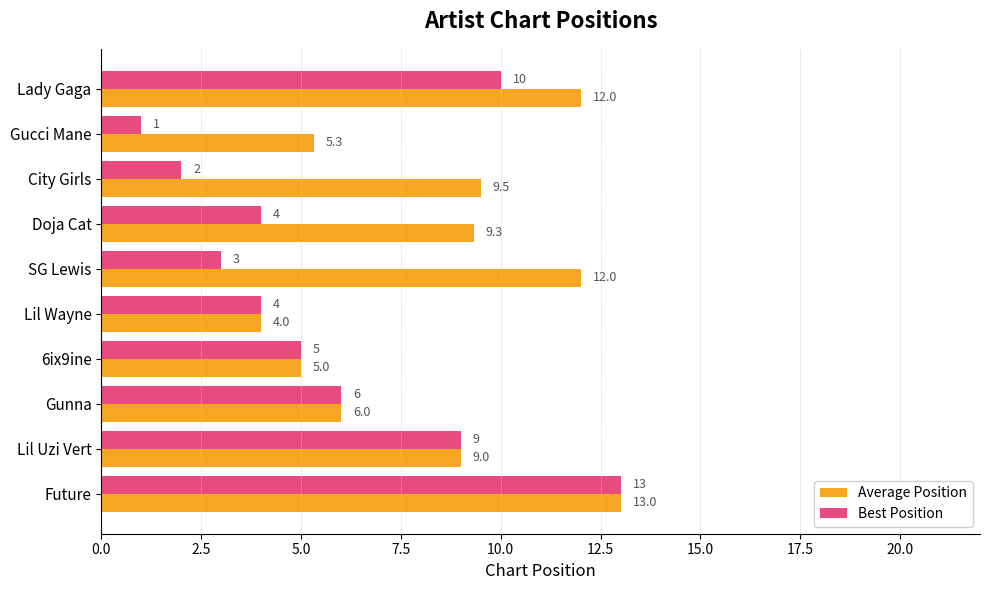

Which category has the lowest value in the Average Position series?

Lil Wayne